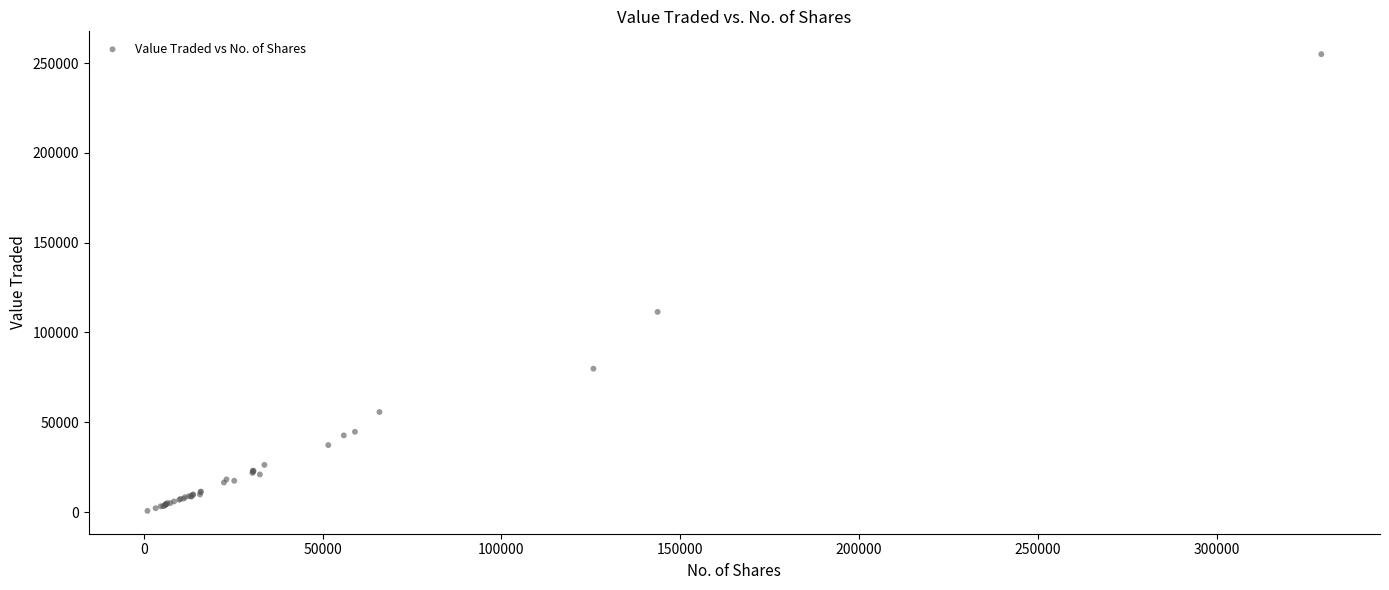

What Y value in the scatter plot is closest to 127819?

111467